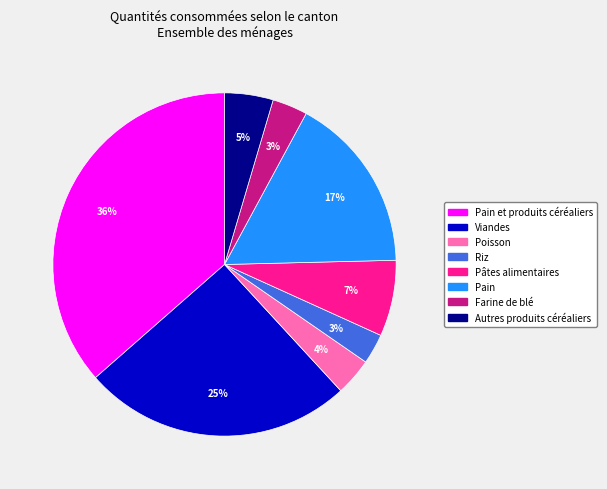

Count the number of slices in the pie.

8